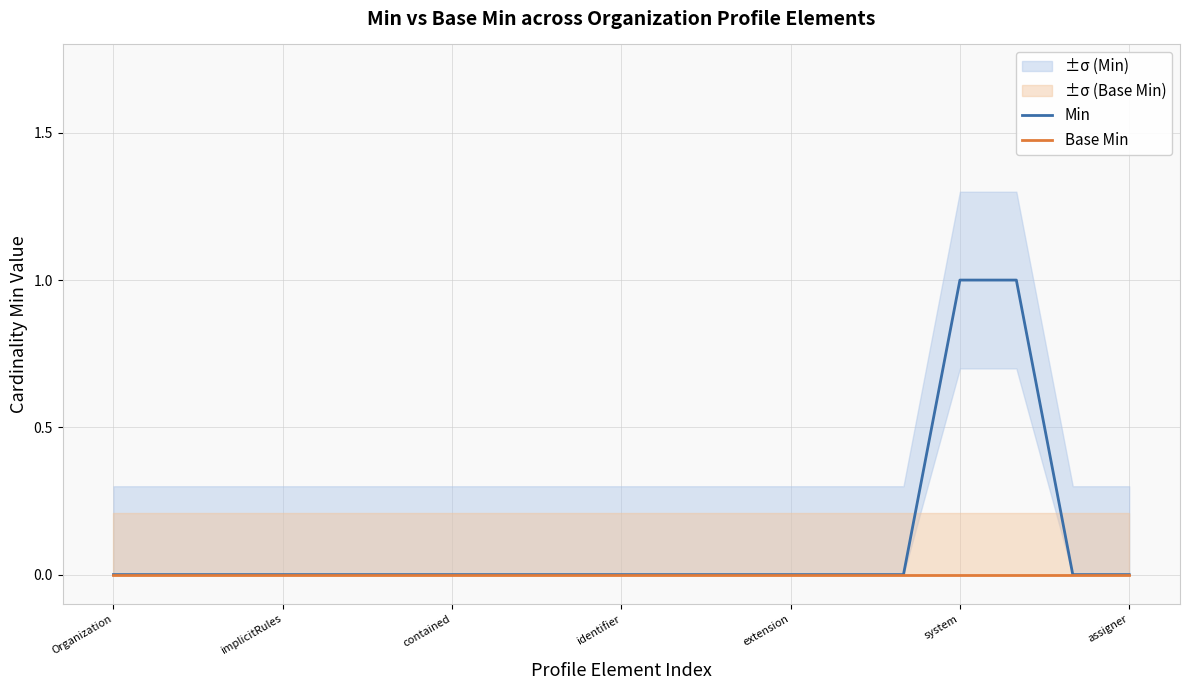

True or false: Min has a value of 2 at system.

False